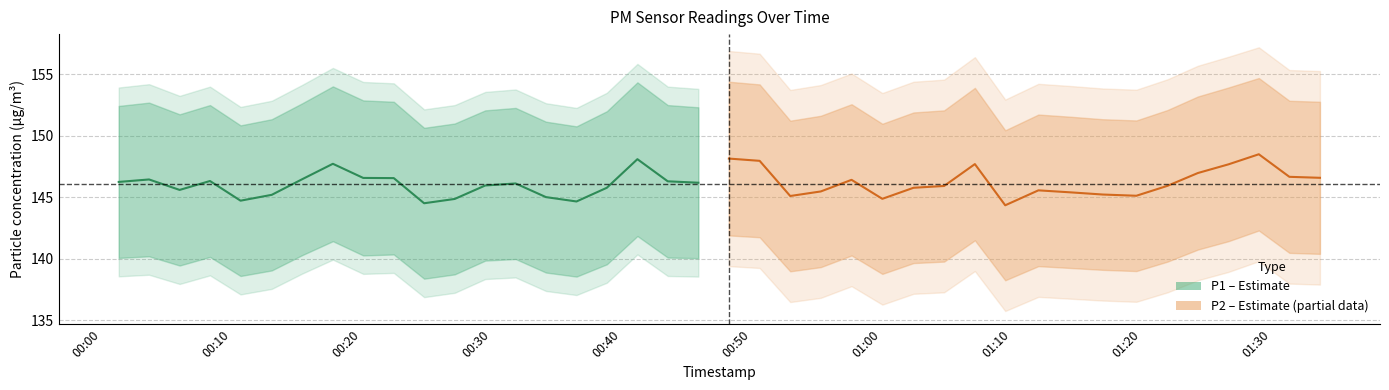

How many lines are shown in the chart?

2